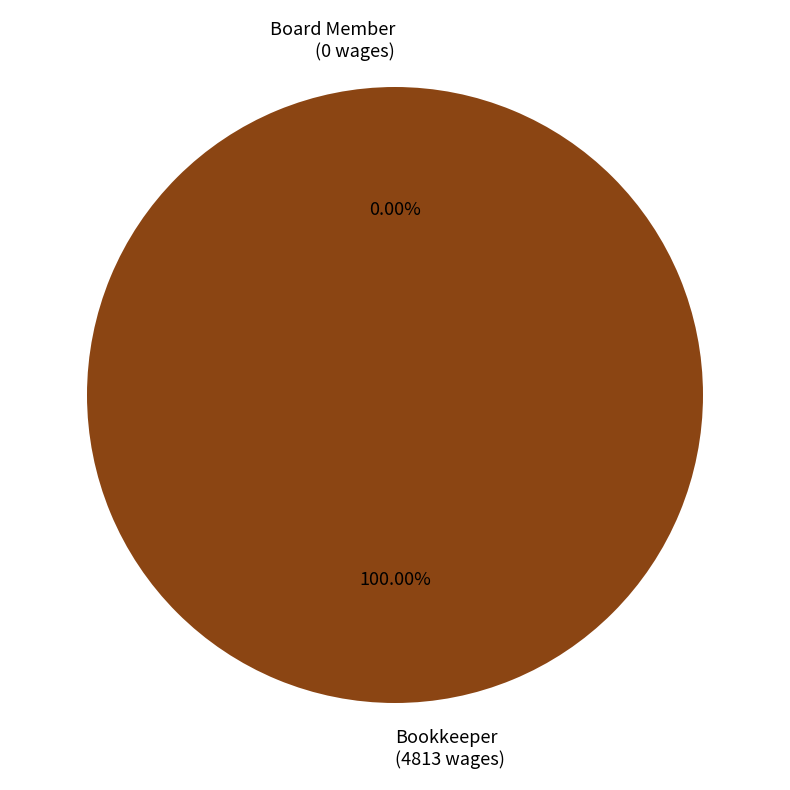

To the nearest percent, what is the difference between the largest and smallest slice percentages?

100%